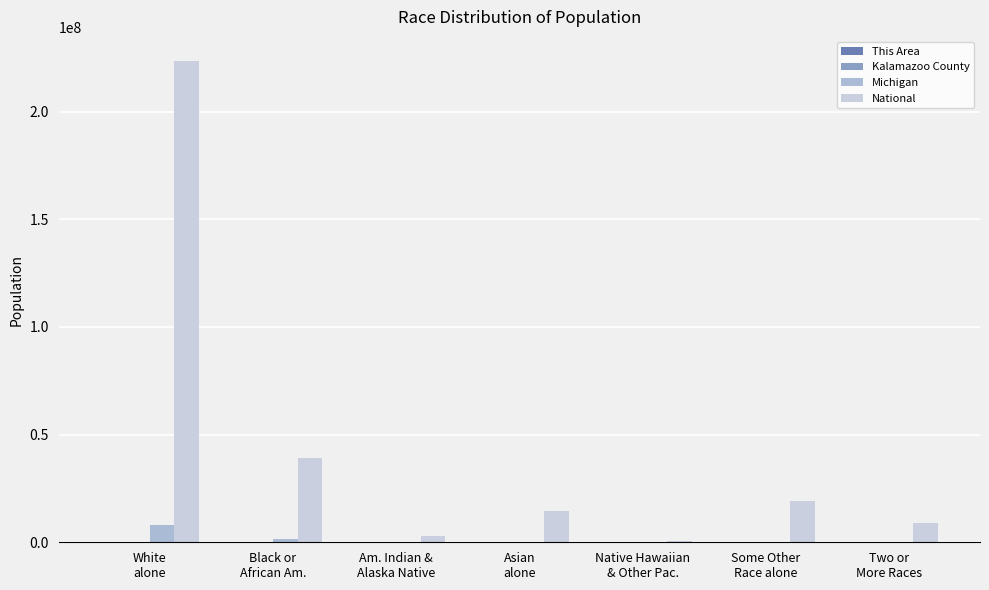

Where does the Kalamazoo County series first go above 5212?

White
alone